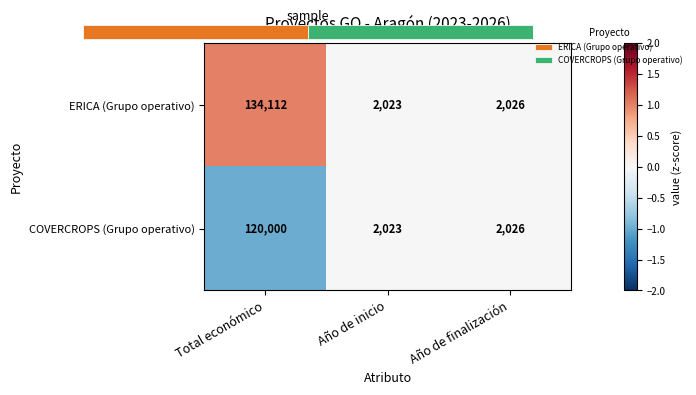

Where is COVERCROPS (Grupo operativo) nearest to the value 0?

Año de inicio